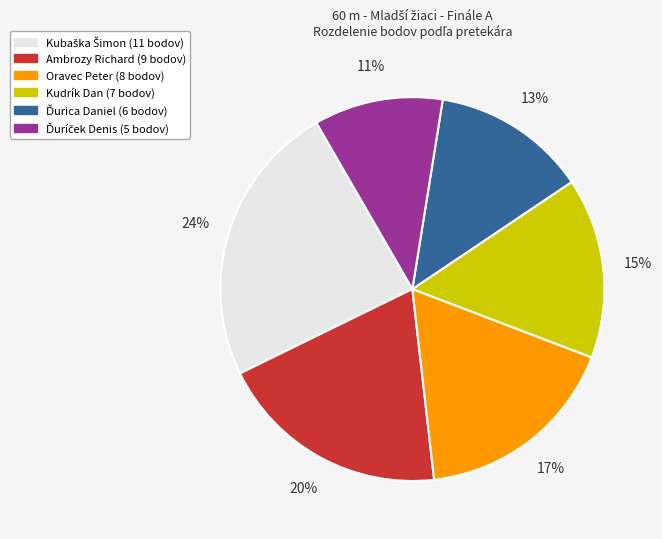

Between Oravec Peter and Ambrozy Richard, which is larger?

Ambrozy Richard